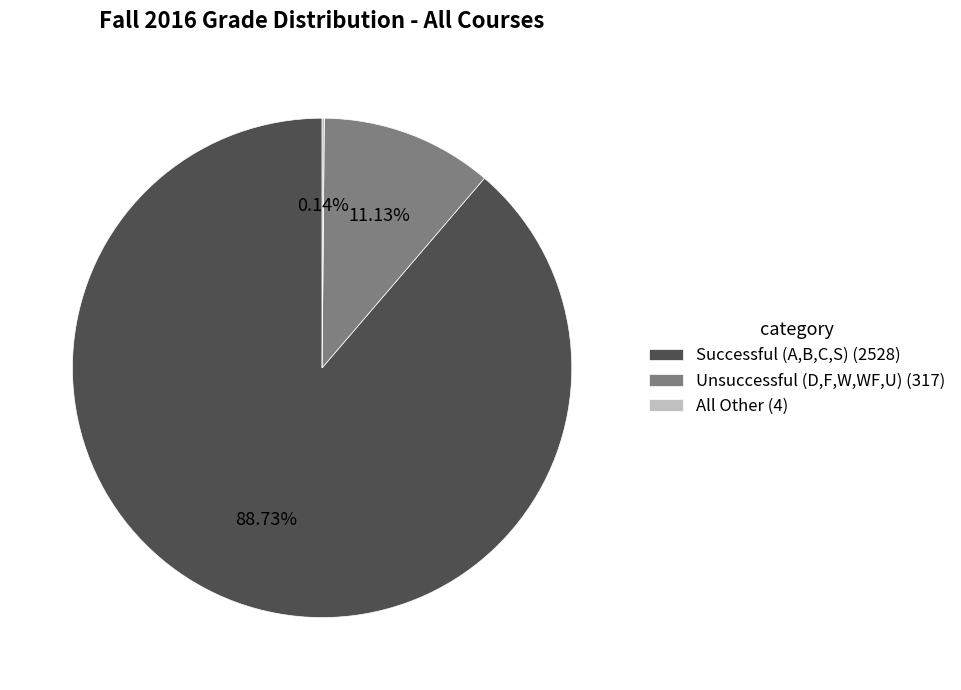

Is there any slice that represents more than half of the pie?

Yes